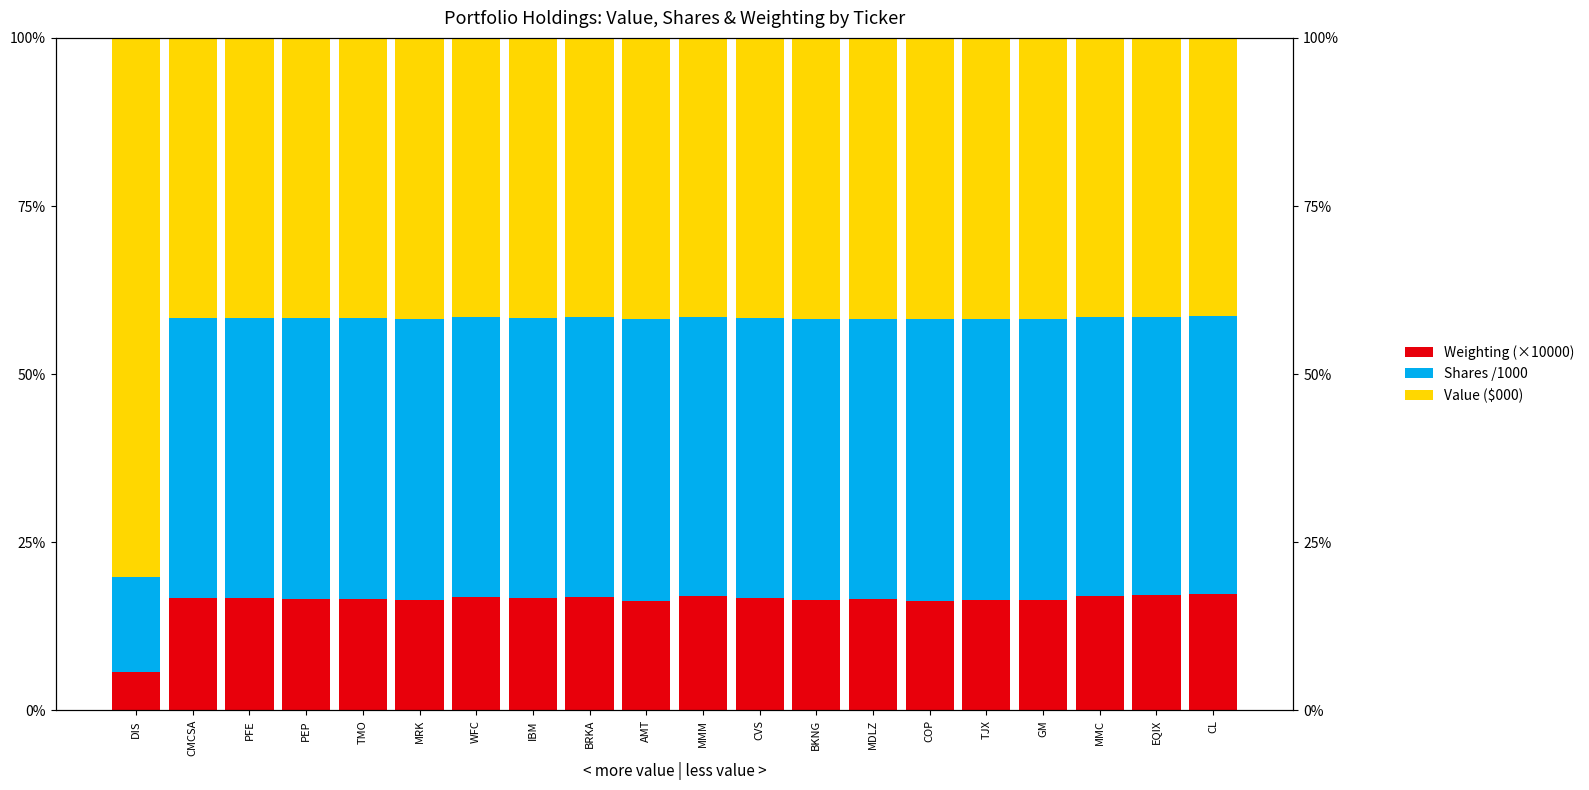

Which has a higher value, AMT or BRKA?

BRKA